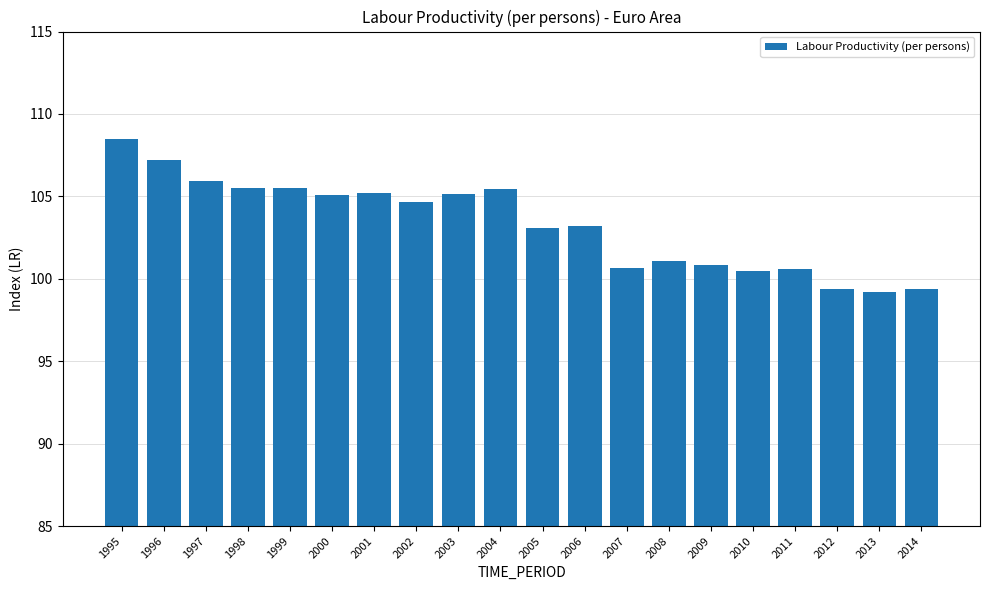

What is the sum of the values at 2011 and 2002?

205.2